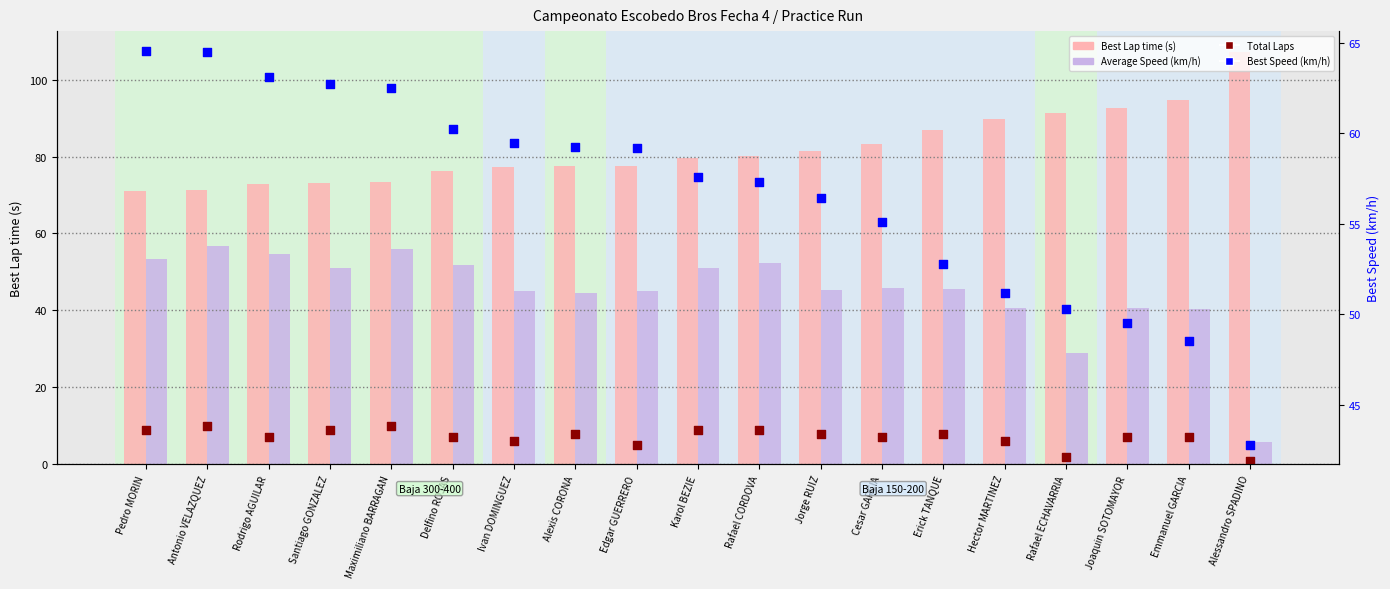

At which category is the sum across all series the highest?

Antonio VELAZQUEZ